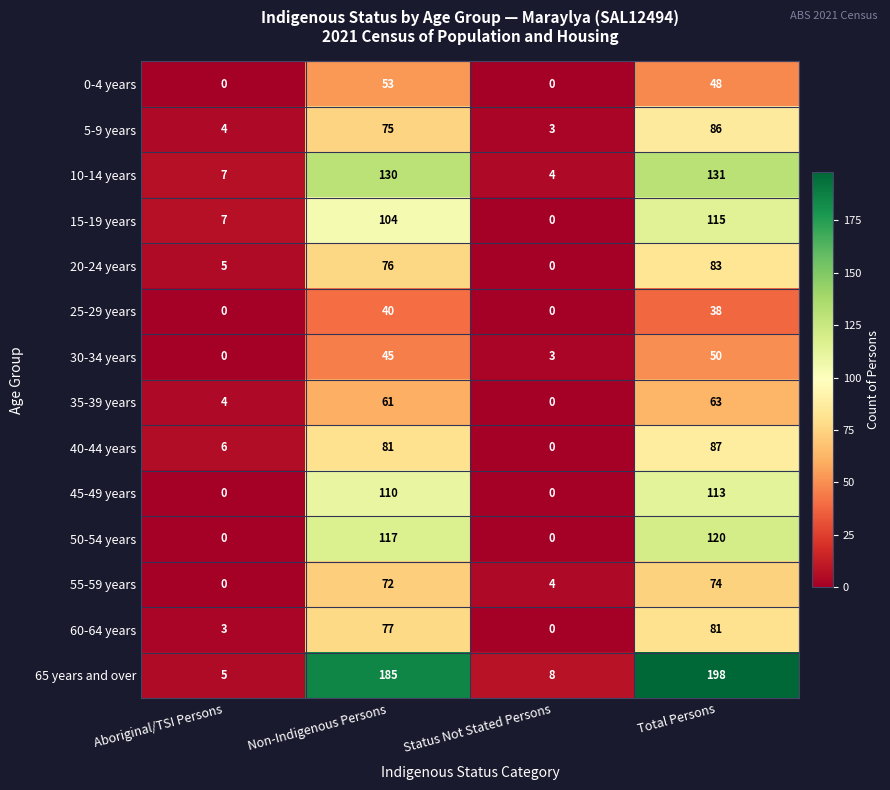

Between Status Not Stated Persons and Total Persons, which series saw the biggest shift?

65 years and over